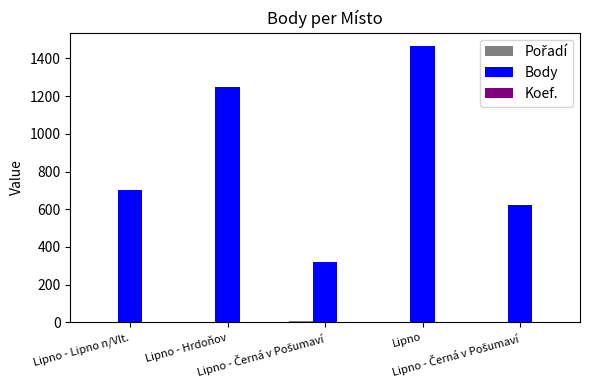

Reading left to right, list all the values displayed in this chart.

Pořadí: 4	1	9	2	3
Body: 703	1247	323	1463	624
Koef.: 1	1	1	1	1